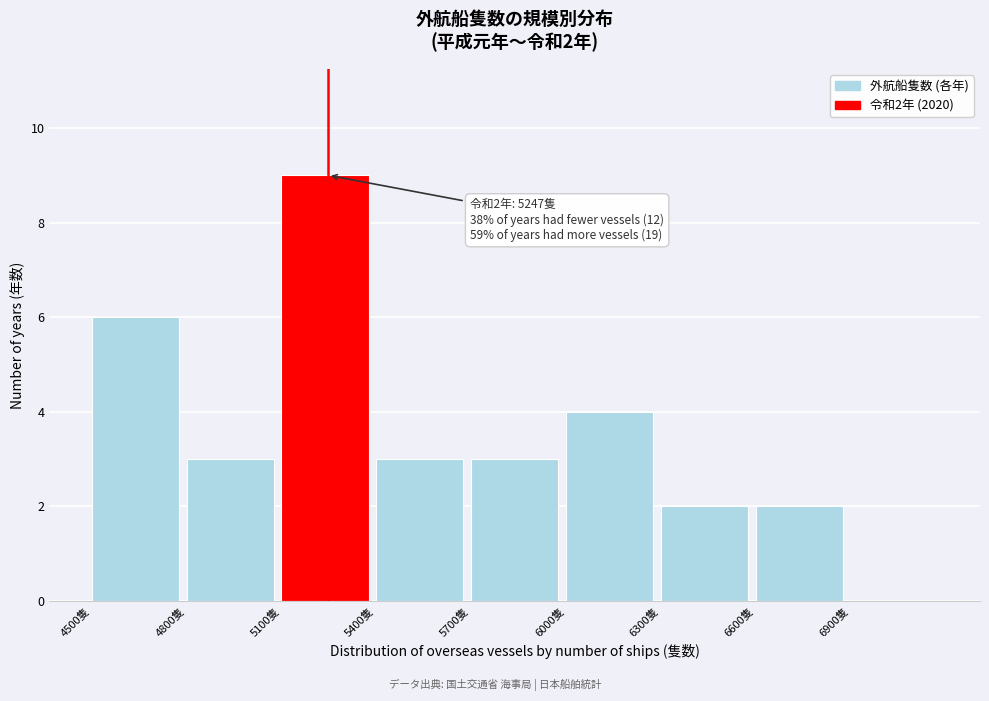

Over which range of the x-axis is the bar tallest?

5100 to 5400